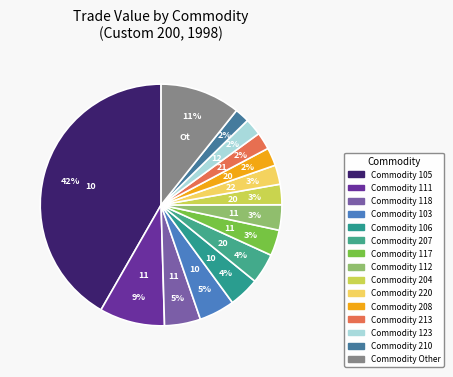

Count the number of slices in the pie.

15